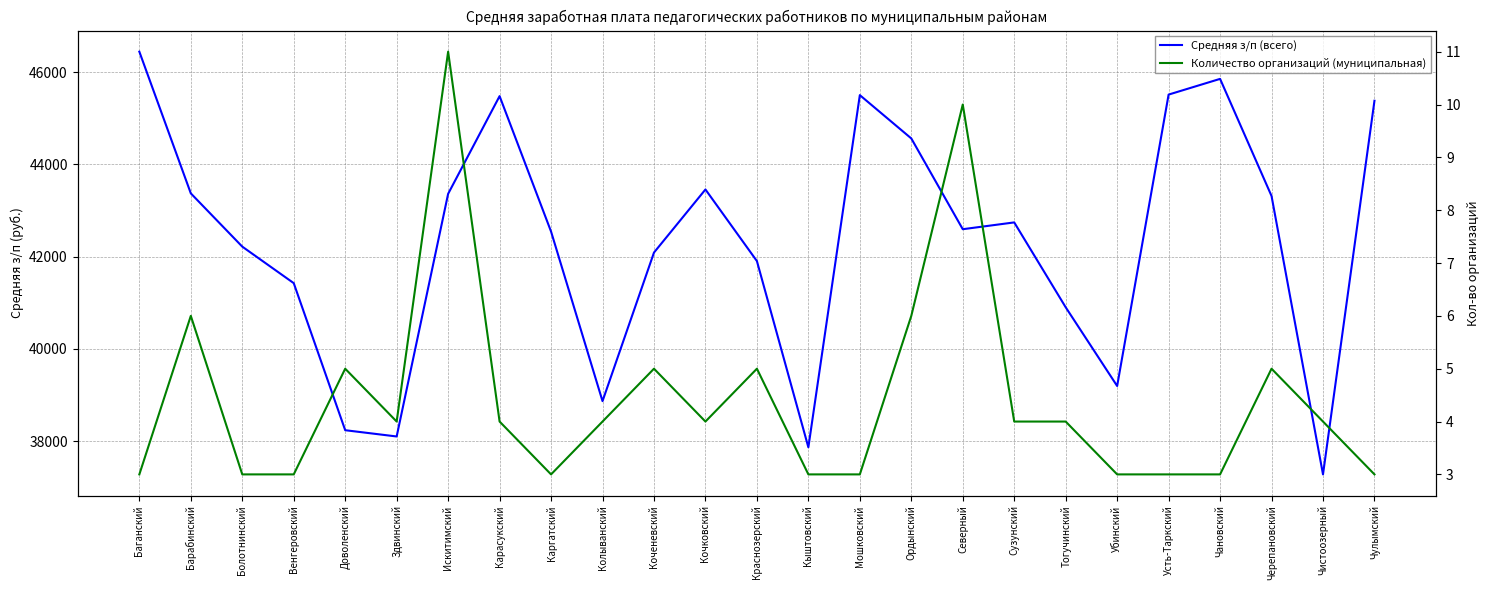

Which category has the lowest value across all series?

Баганский